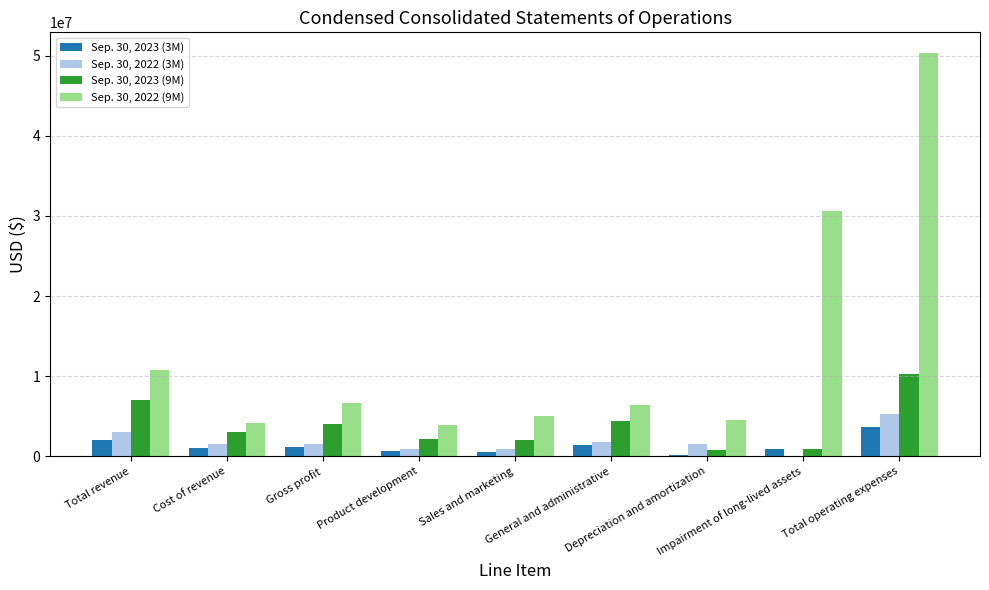

What is the maximum value shown in the chart?

50383281